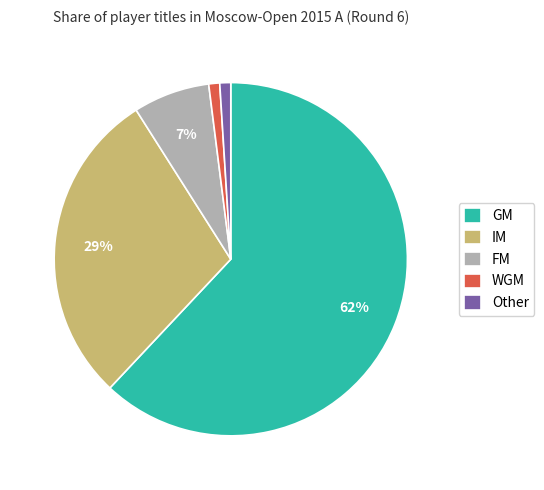

Is the sum of WGM and GM greater than half?

Yes